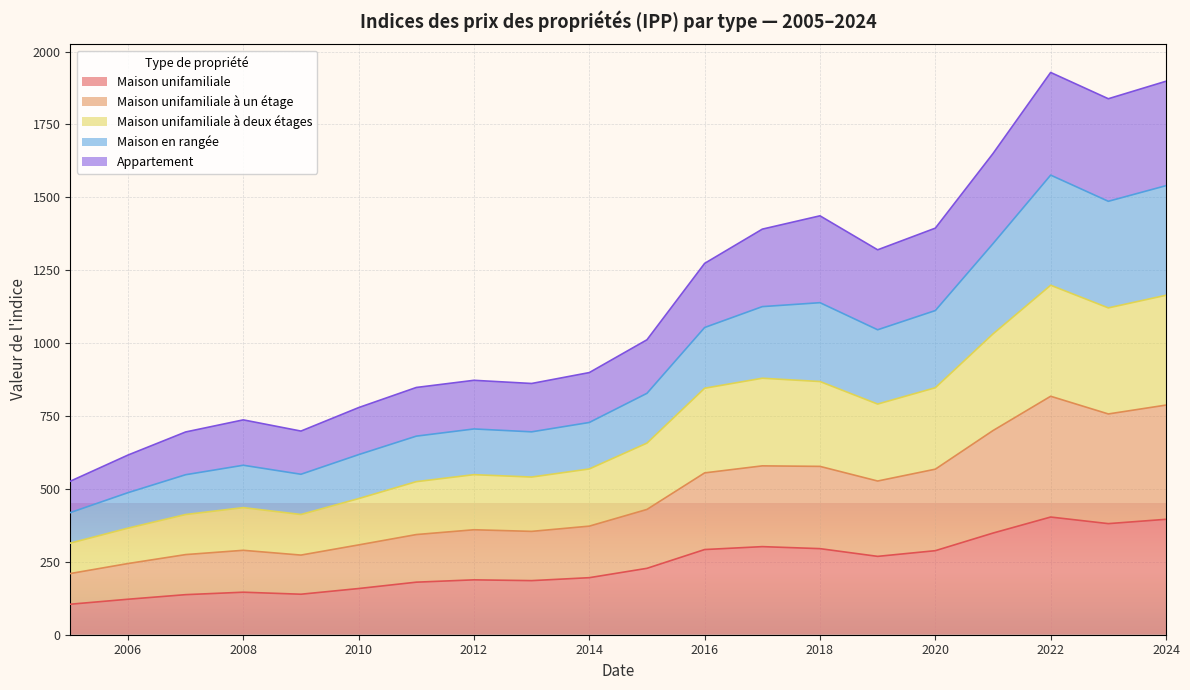

True or false: Appartement and Maison unifamiliale intersect in this chart.

False